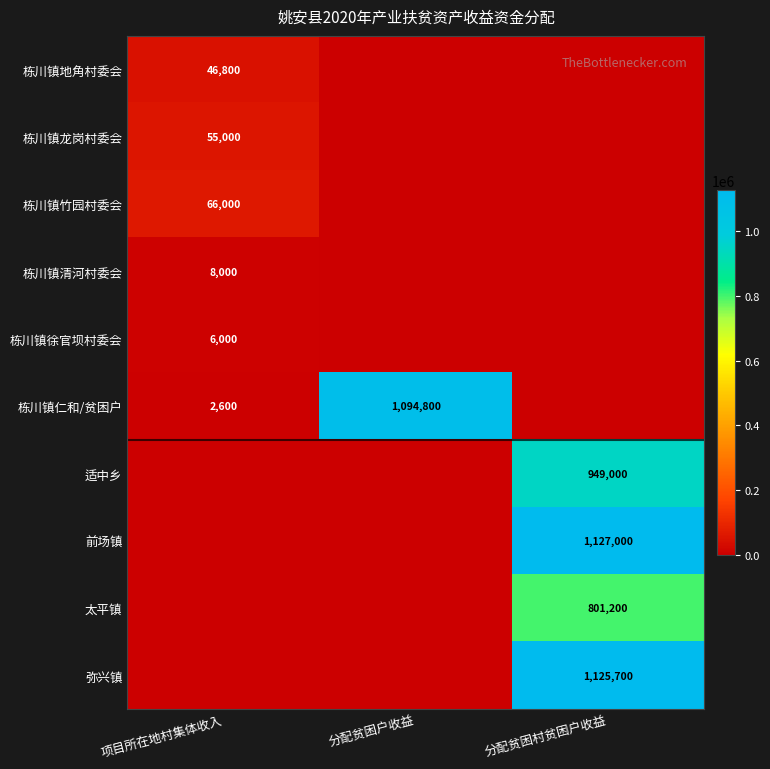

Which has a higher value, 项目所在地村集体收入 or 分配贫困户收益?

项目所在地村集体收入